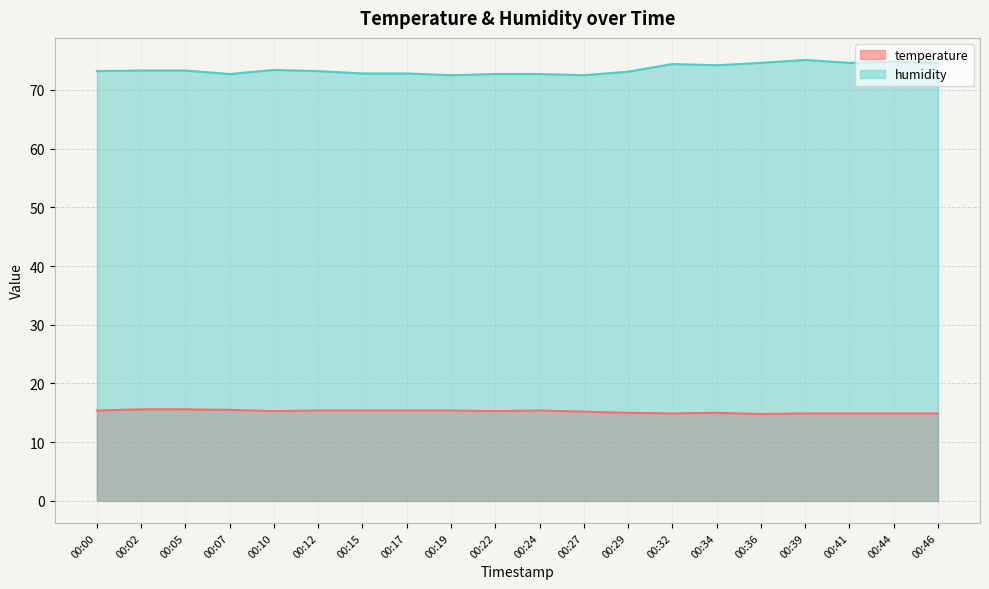

How many temperature values are between 14 and 15?

8